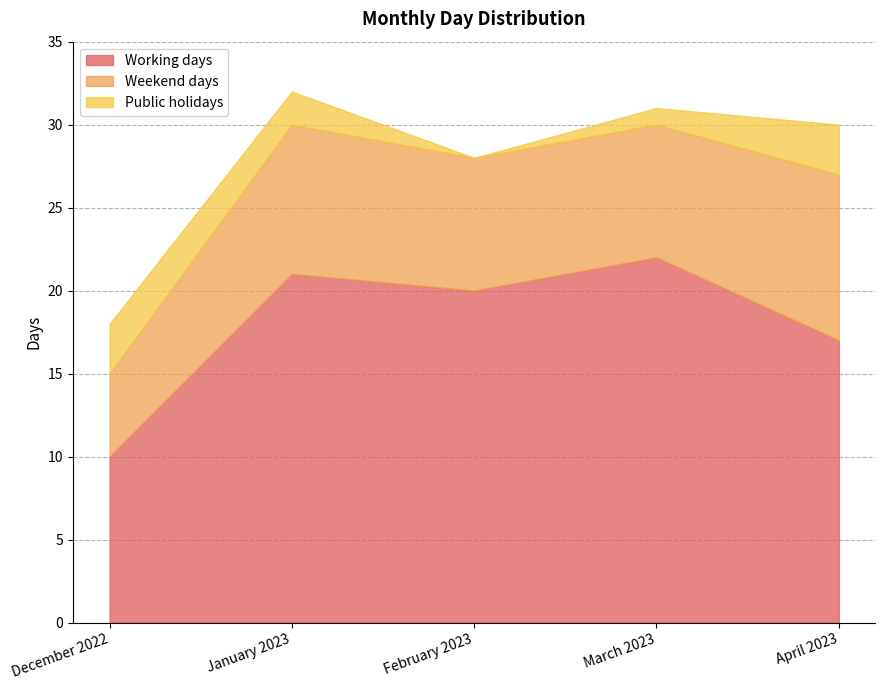

Count the Weekend days values in the range 8 to 9.

3